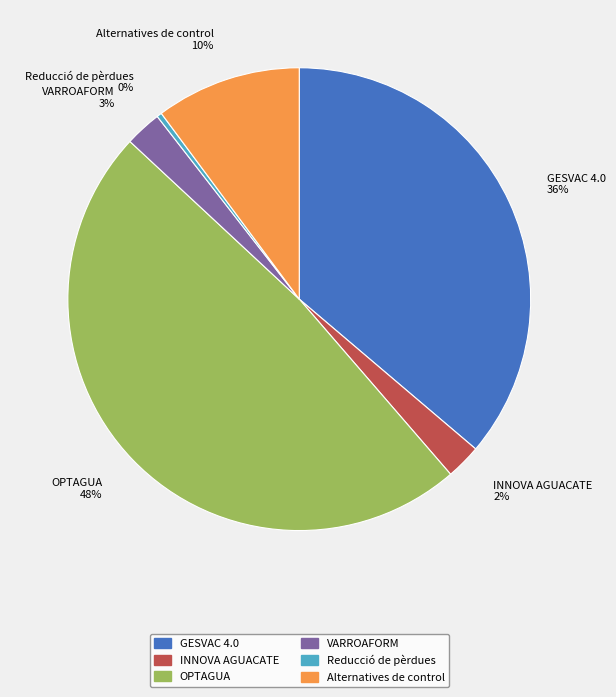

What is the smallest slice in the pie chart?

Reducció de pèrdues